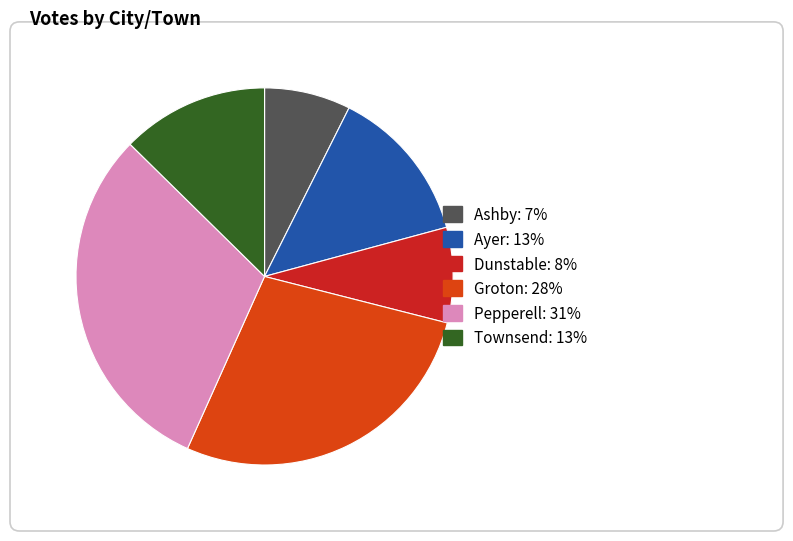

Do Ayer and Dunstable together represent more than half of the pie?

No